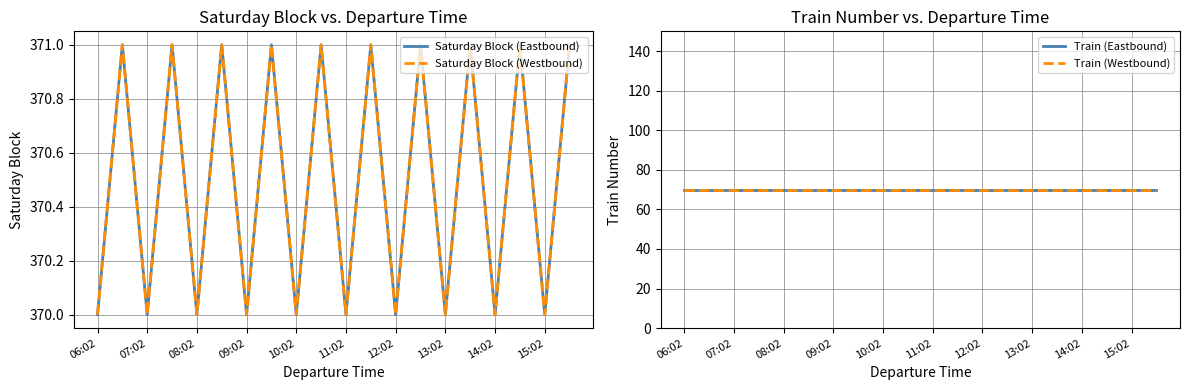

What is the sum of all Train (Westbound) values?

1400